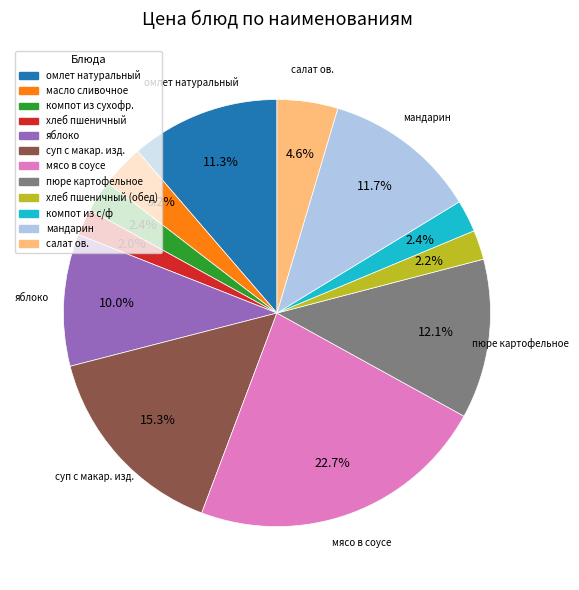

Is there a majority slice in this chart?

No